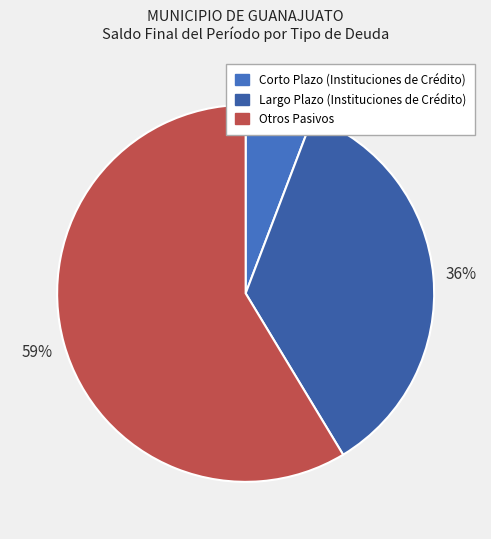

The Largo Plazo (Instituciones de Crédito) slice represents 44% of the pie. True or false?

False